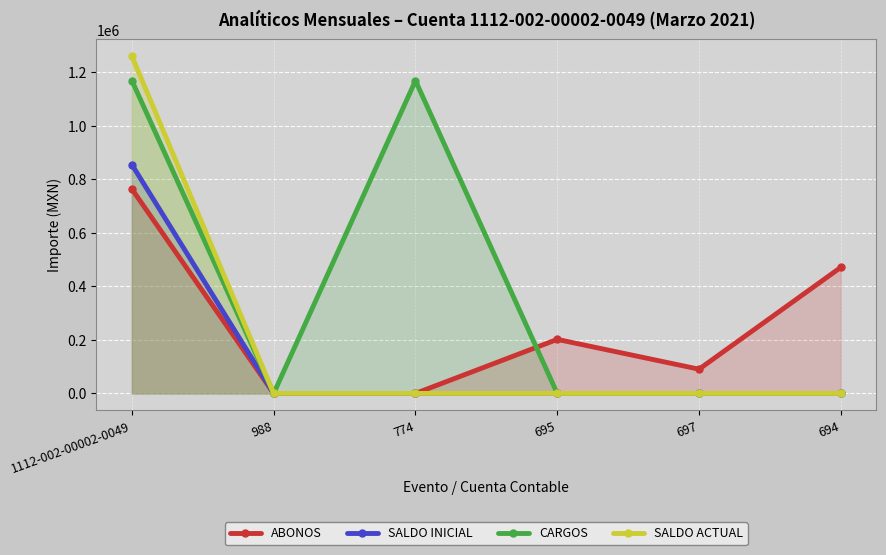

List the series in order of their overall mean, highest first.

CARGOS, ABONOS, SALDO ACTUAL, SALDO INICIAL